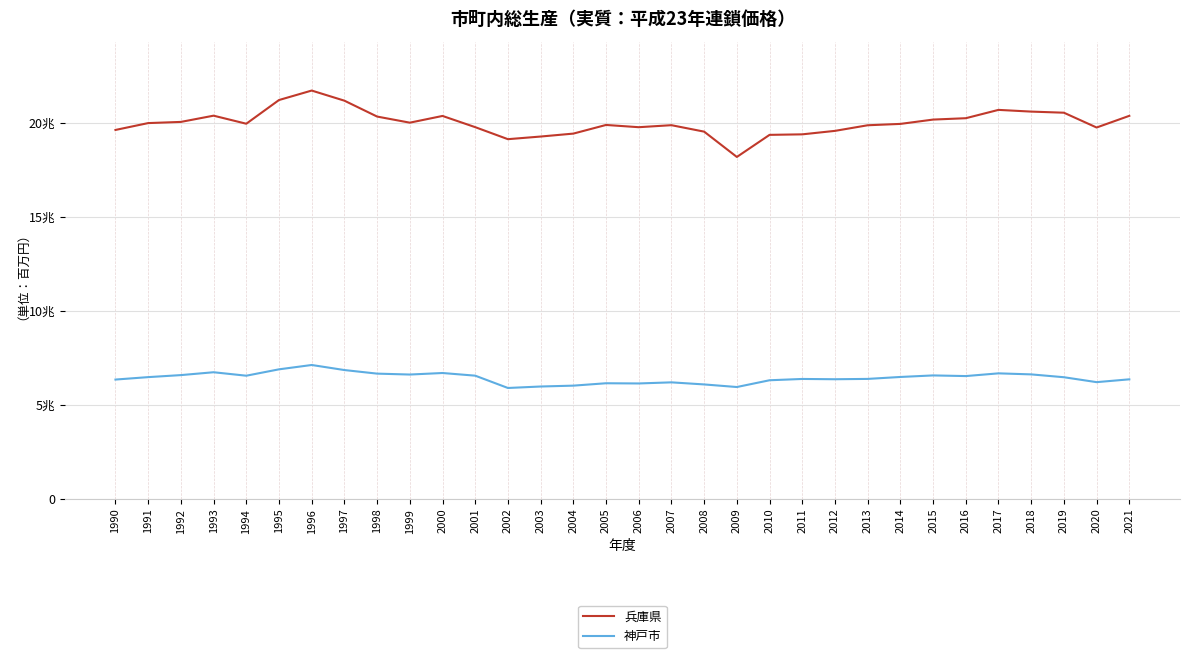

How many interior local peaks does the 神戸市 series have?

8